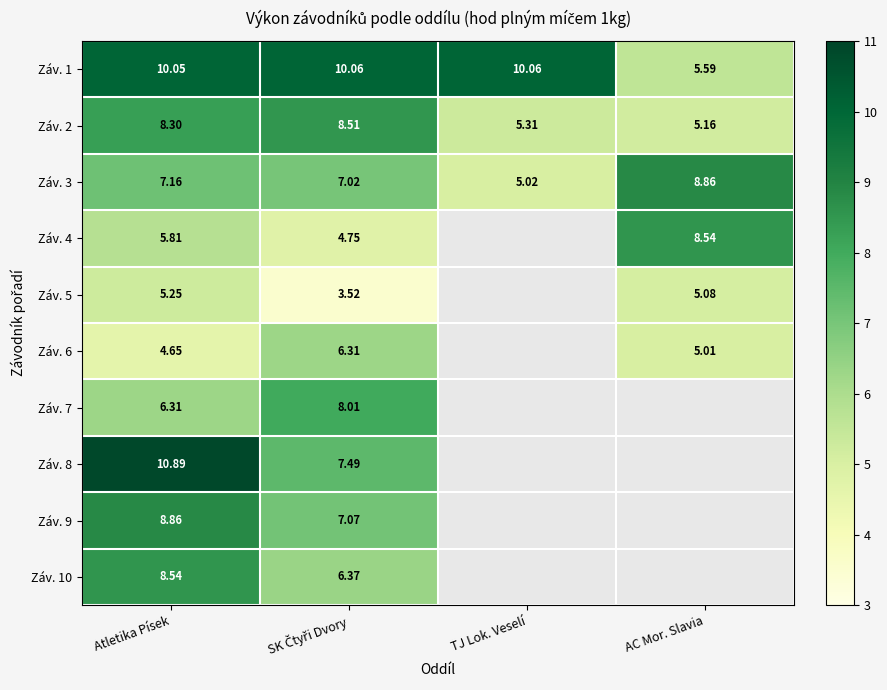

How many values in the Záv. 2 series are below 8?

2